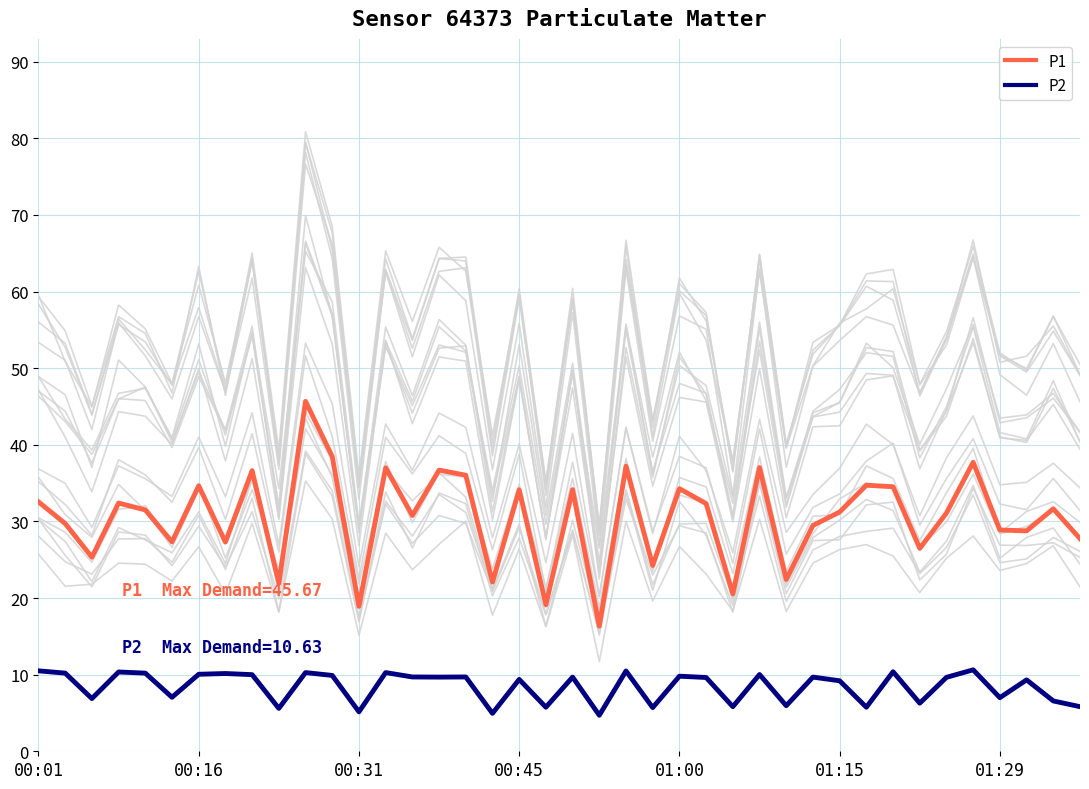

How many distinct data groups are displayed?

2